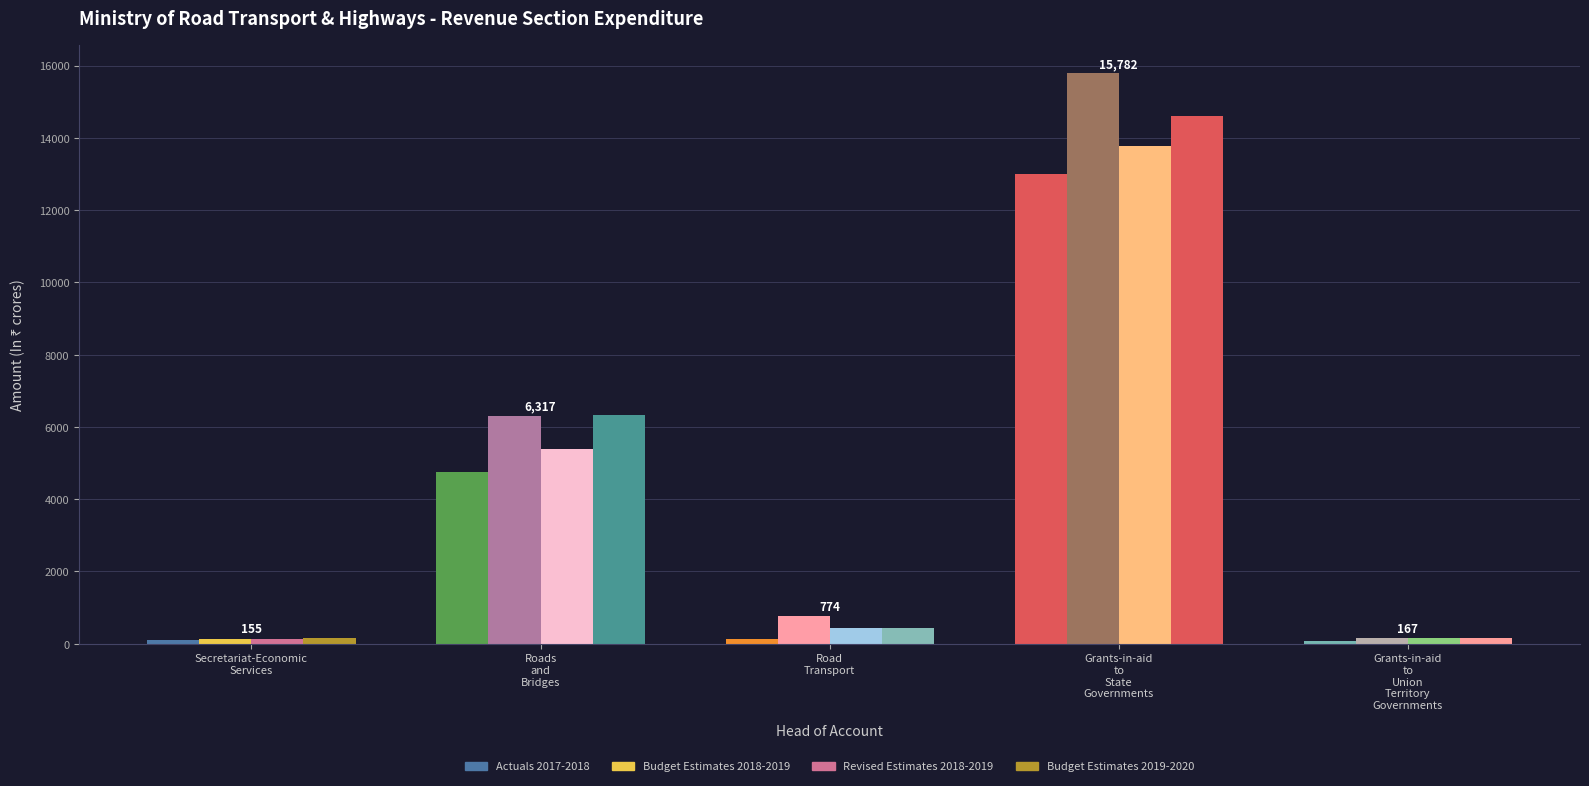

What is the total value across all series at Roads and Bridges?

22758.1